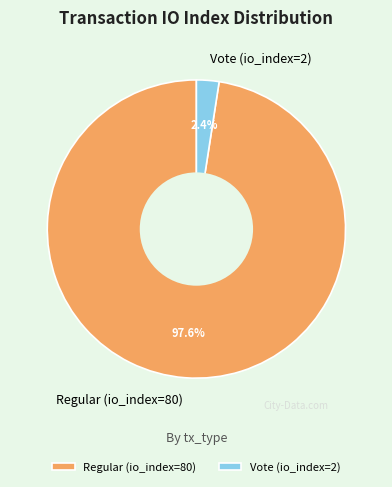

Which has a higher value, Vote (io_index=2) or Regular (io_index=80)?

Regular (io_index=80)